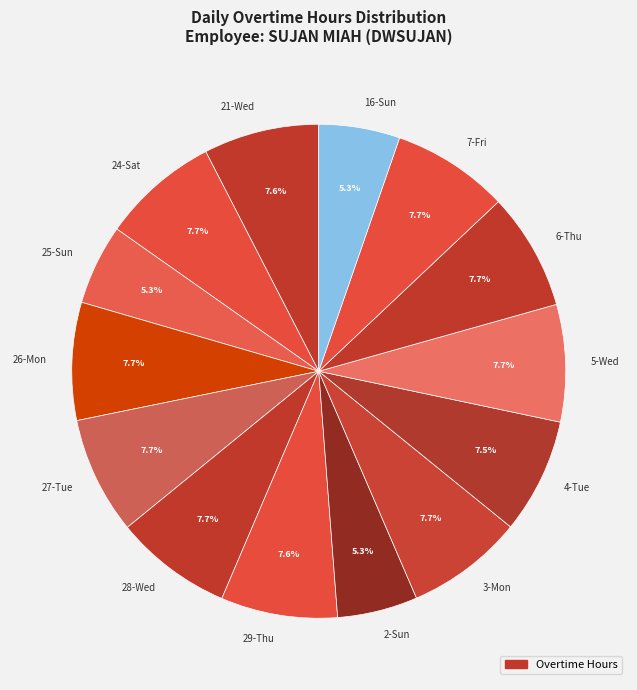

Approximately how many times larger is the value at 21-Wed compared to 25-Sun?

1.4